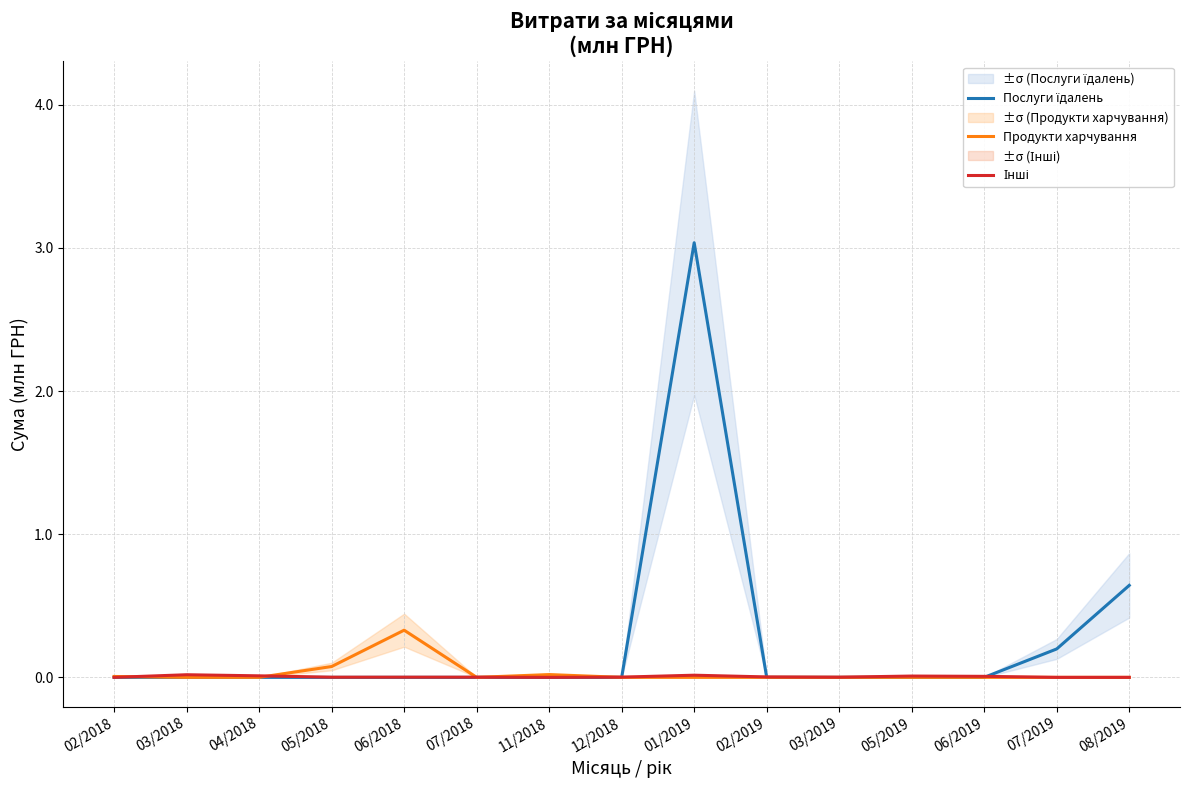

What position from the right is 06/2019?

3